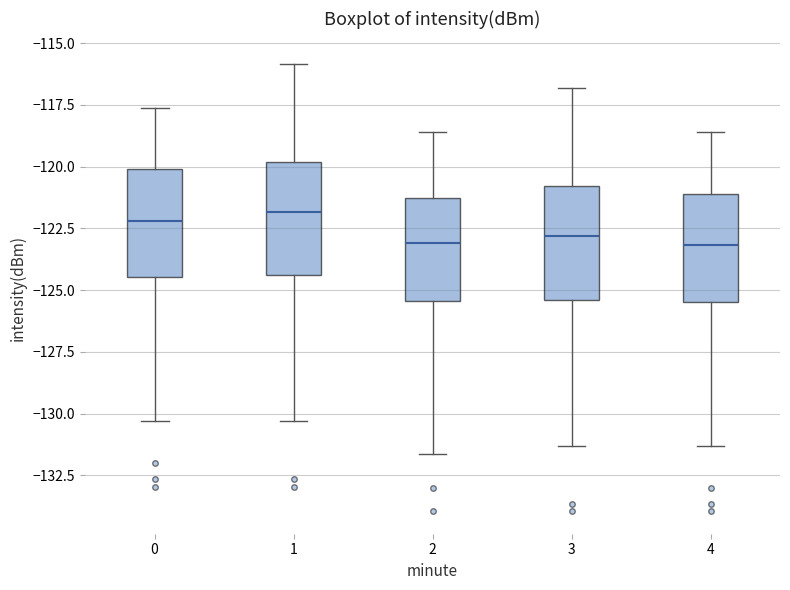

Reading left to right, read every box against the y-axis: the position of its median line, the range the box covers, and the ends of its whiskers. The values are not printed on the chart, so give them approximately, as read against the axis.

0: median -122.0, box -124.5 to -120.0, whiskers -130.5 to -117.5
1: median -122.0, box -124.5 to -120.0, whiskers -130.5 to -116.0
2: median -123.0, box -125.5 to -121.5, whiskers -131.5 to -118.5
3: median -123.0, box -125.5 to -121.0, whiskers -131.5 to -117.0
4: median -123.0, box -125.5 to -121.0, whiskers -131.5 to -118.5